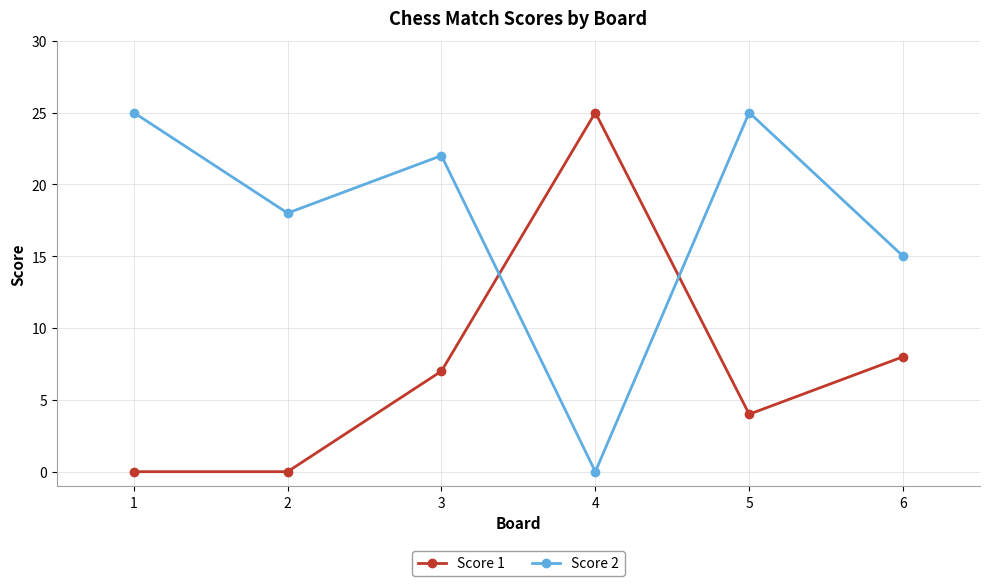

What is the spread (max minus min) of values at 6?

7